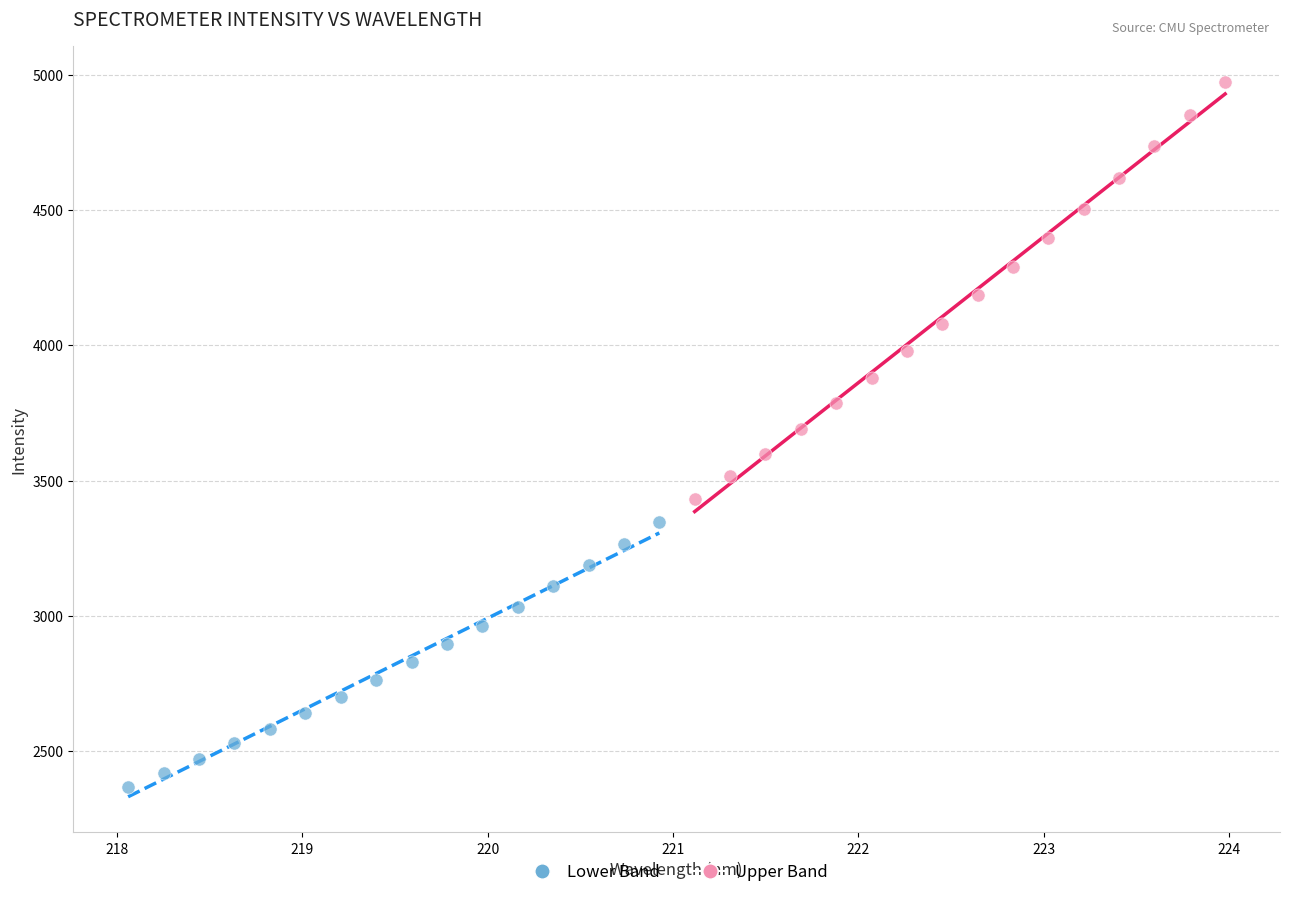

What are all the series names shown in the legend?

Lower Band, Upper Band